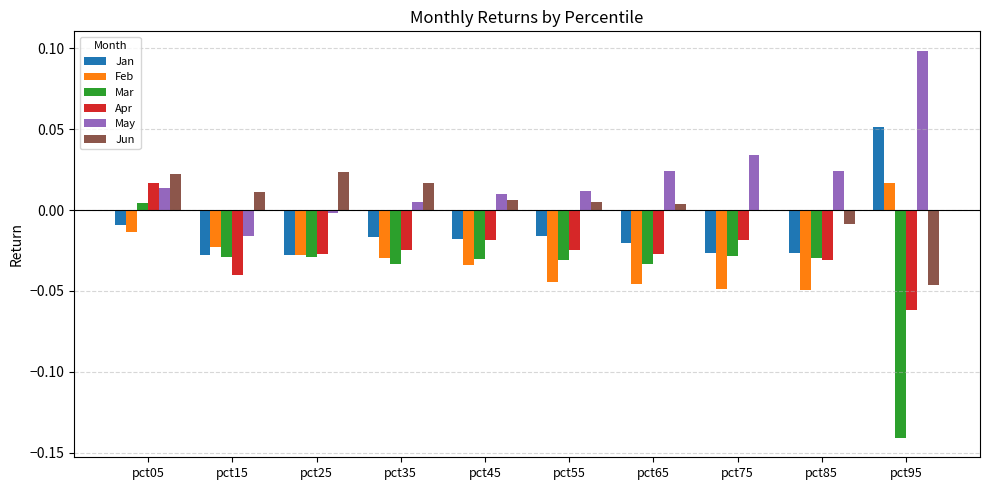

Which category has the highest value across all series?

pct95